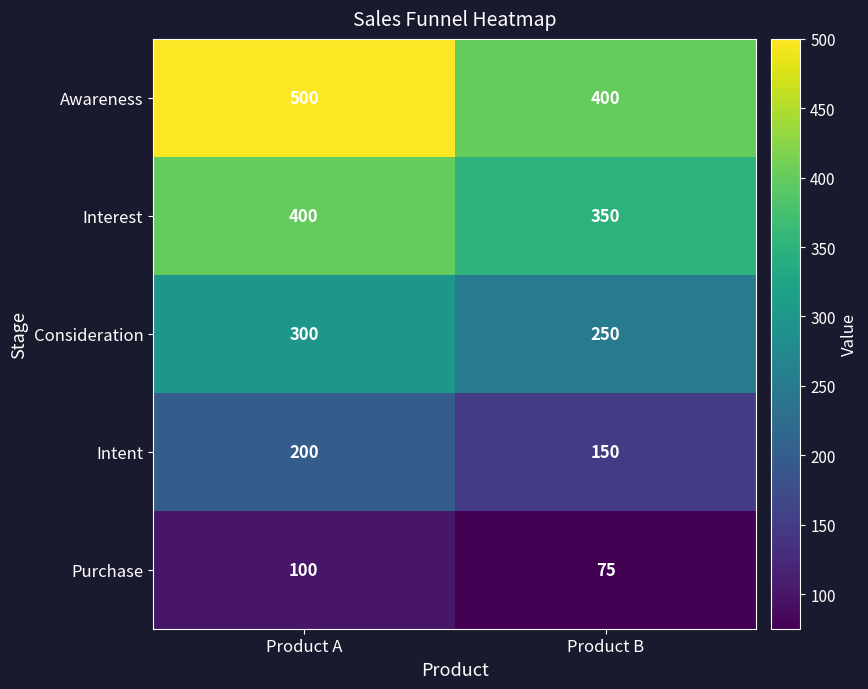

Rank the series at Product A from lowest to highest value.

Purchase, Intent, Consideration, Interest, Awareness